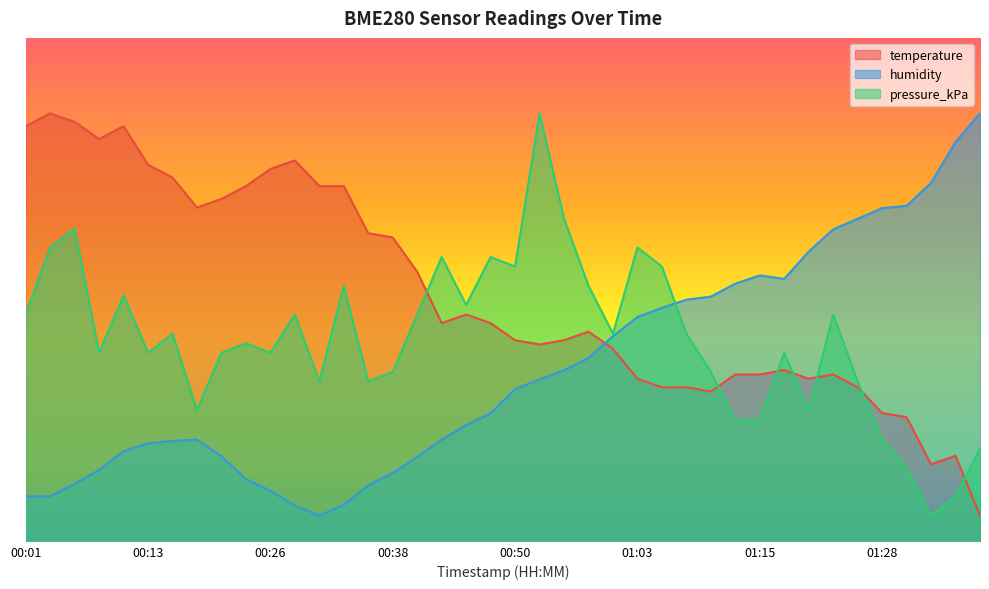

Does the chart have visible grid lines?

No